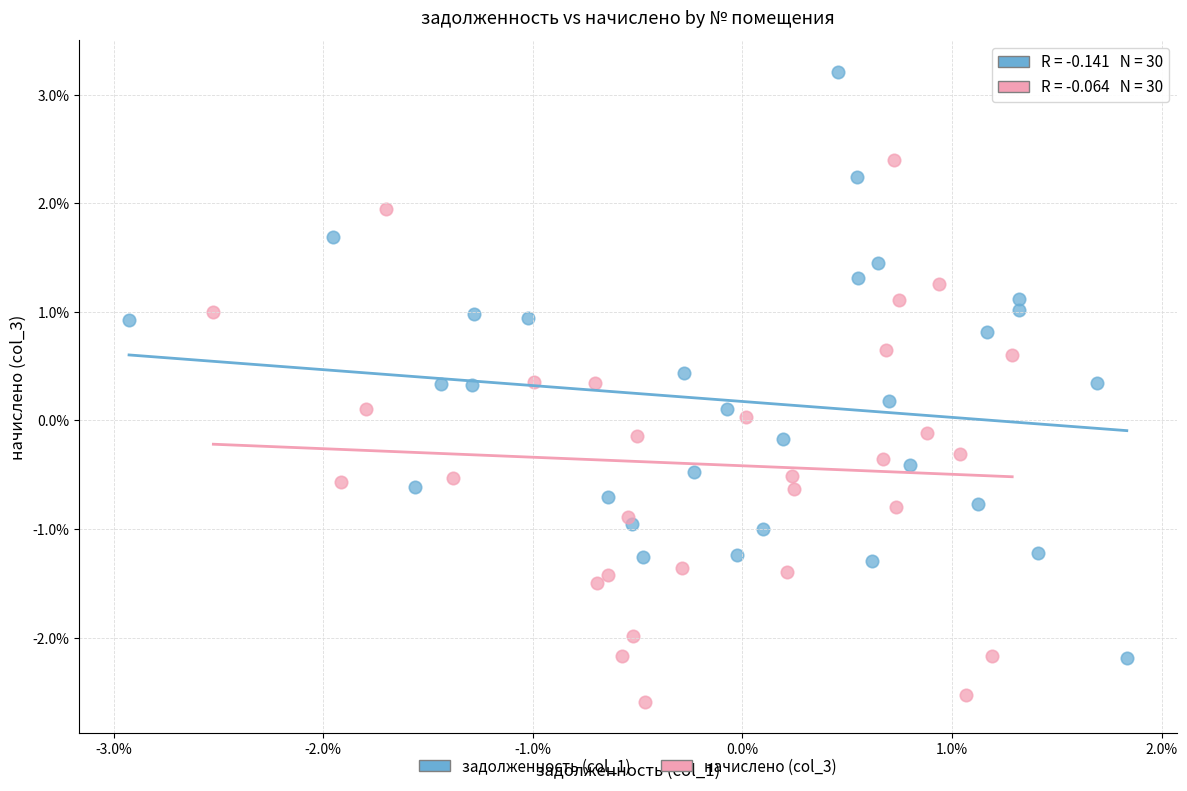

Which series has the largest Y range (max minus min)?

задолженность (col_1)